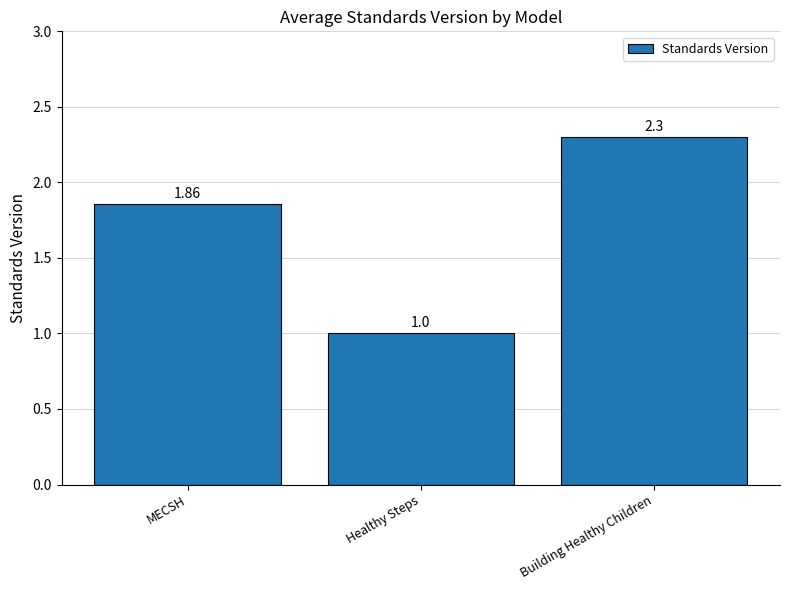

Rank the categories by value from lowest to highest.

Healthy Steps, MECSH, Building Healthy Children